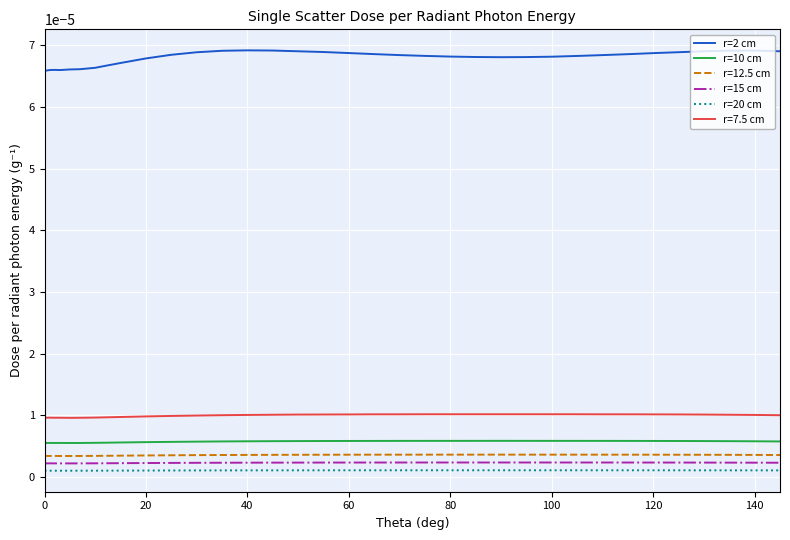

List the series in order of their peak value, lowest first.

r=20 cm, r=15 cm, r=12.5 cm, r=10 cm, r=7.5 cm, r=2 cm